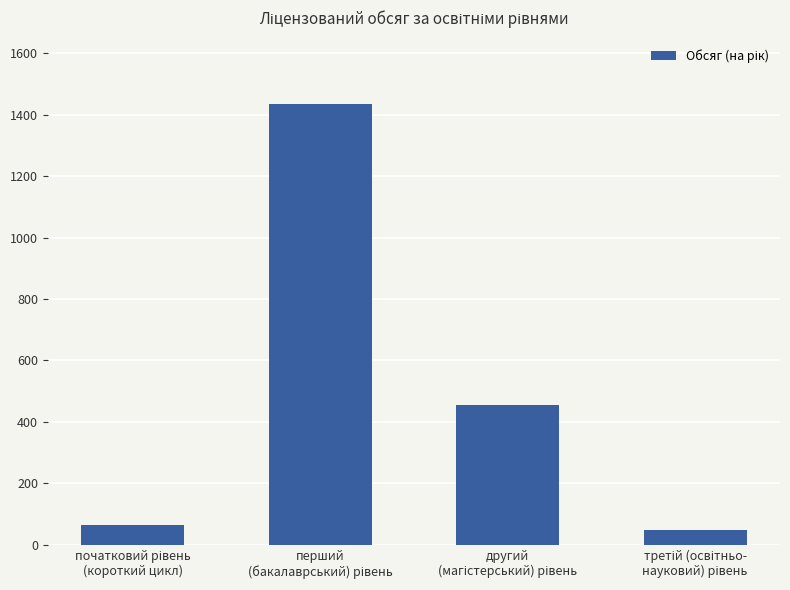

What is the sum of all values?

2004